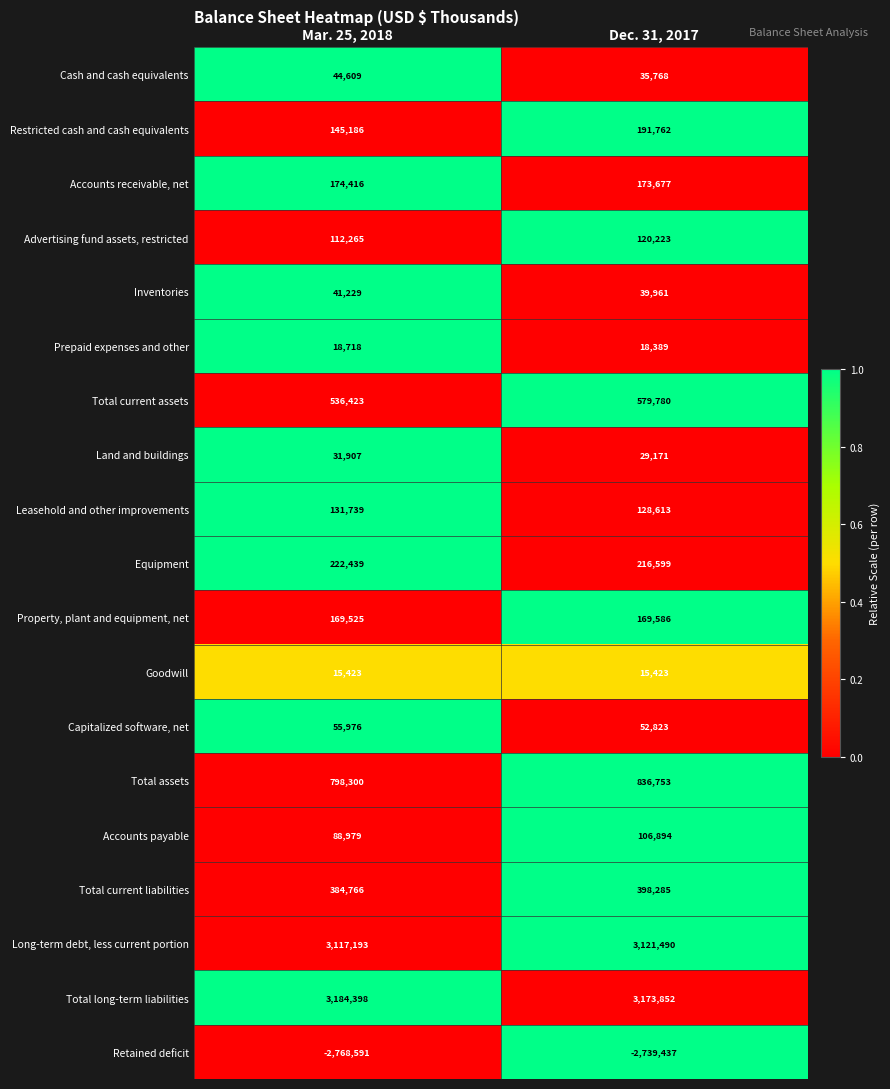

What is the total value across all series at Mar. 25, 2018?

6504900